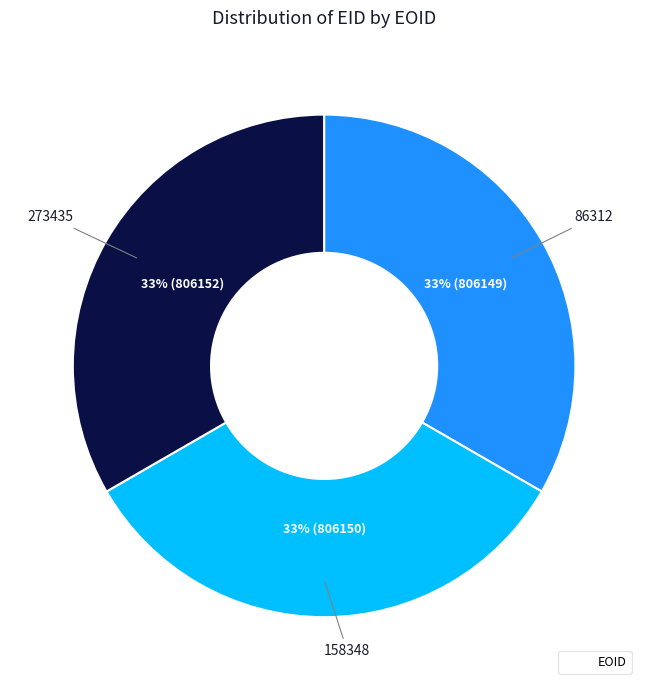

Is there any slice that represents more than half of the pie?

No